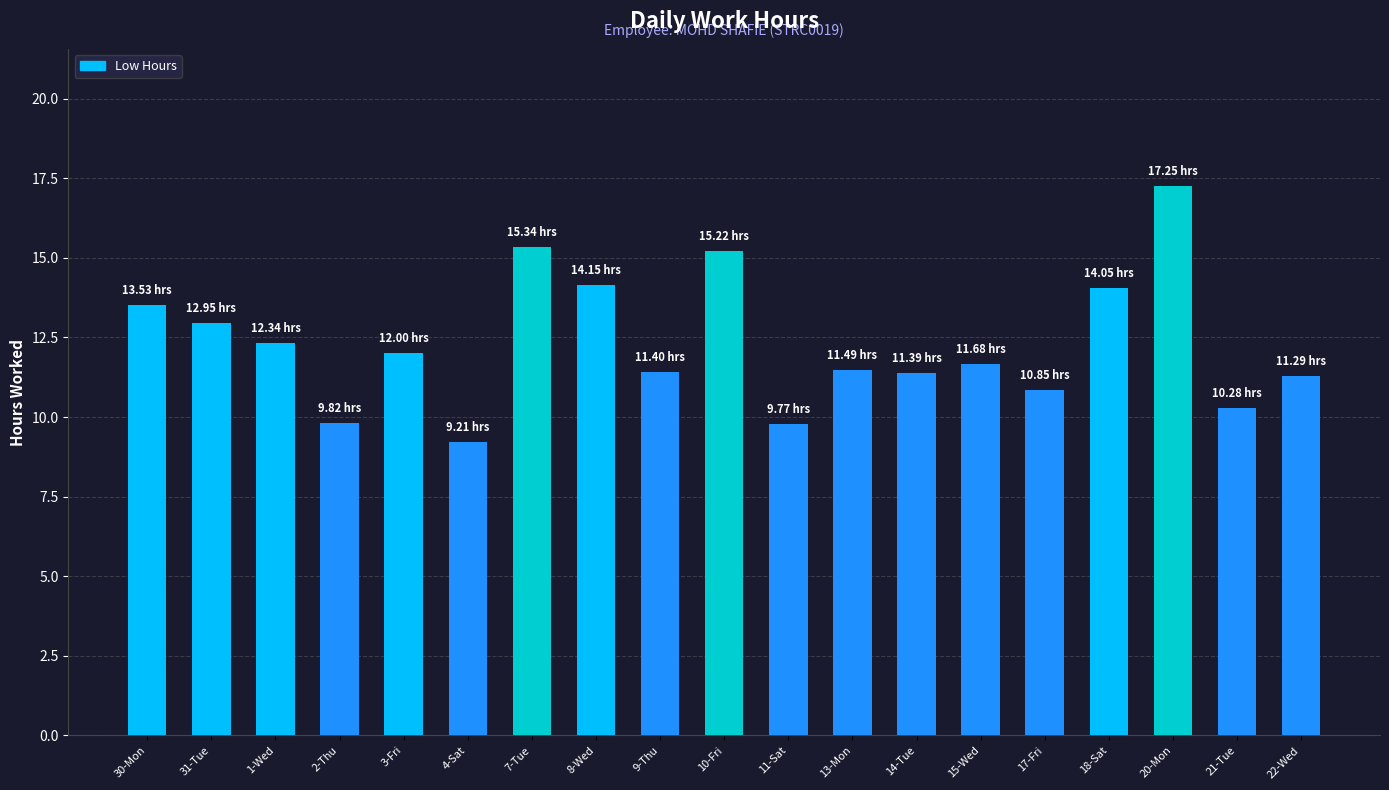

The chart shows a value of 3.6 at 31-Tue. True or false?

False